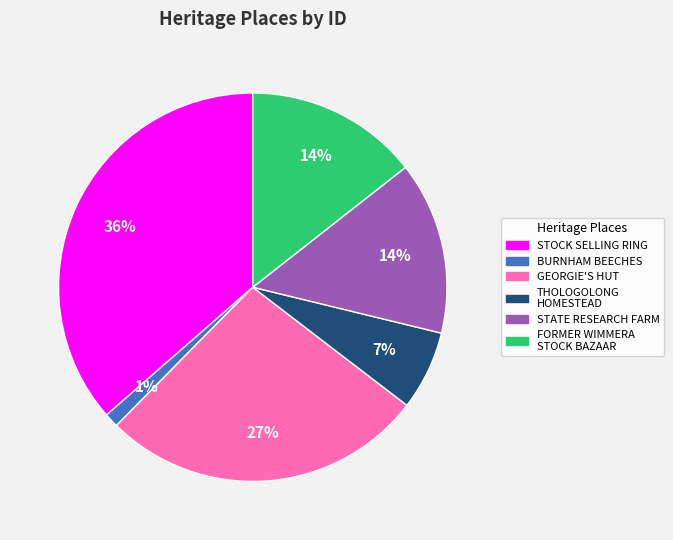

To the nearest percent, what is the difference between the largest and smallest slice percentages?

35%